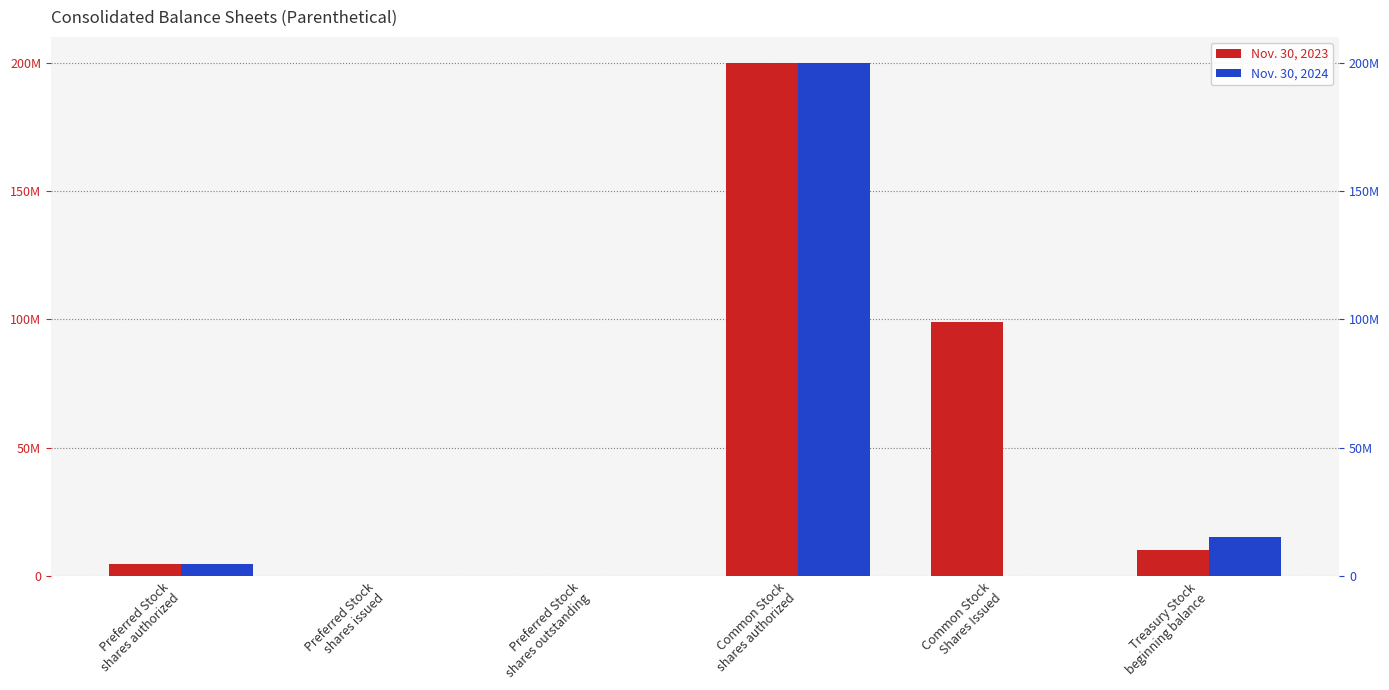

Rank the series at Preferred Stock
shares authorized from lowest to highest value.

Nov. 30, 2023, Nov. 30, 2024